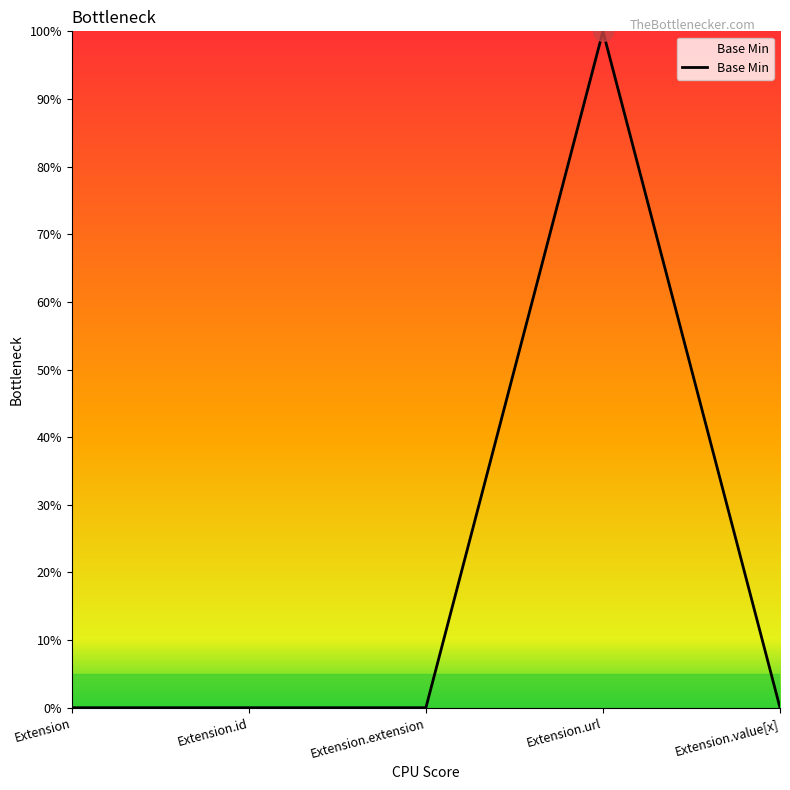

What is the change in value from Extension.extension to Extension.url?

+1